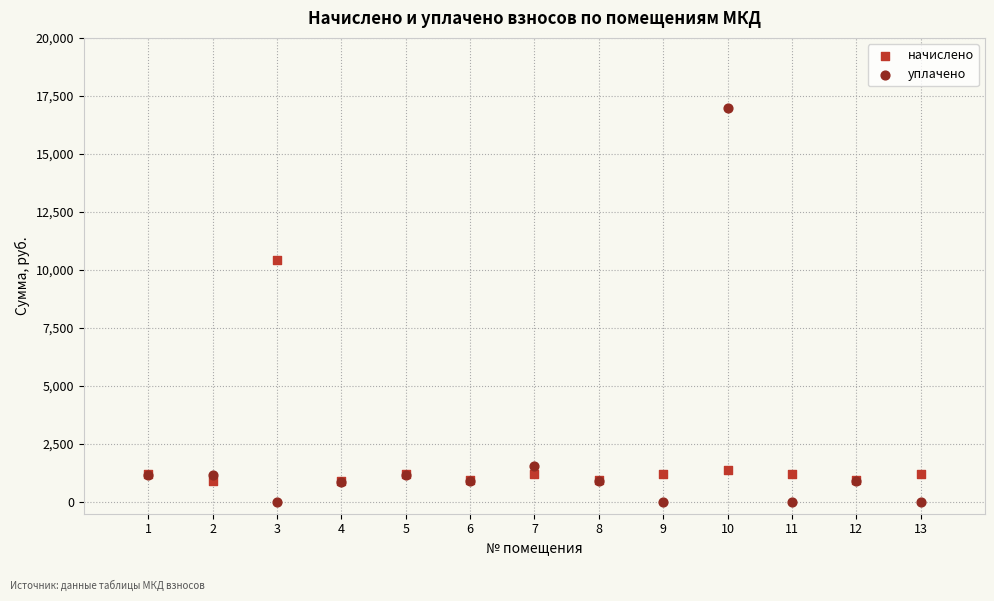

In the уплачено series, what Y value is closest to 8491?

1553.0